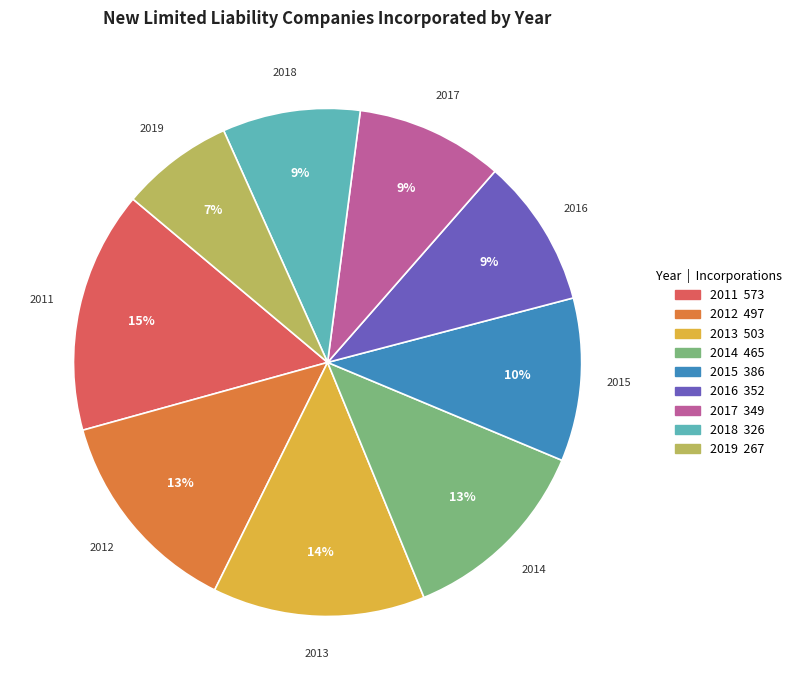

The 2013 slice represents 23% of the pie. True or false?

False